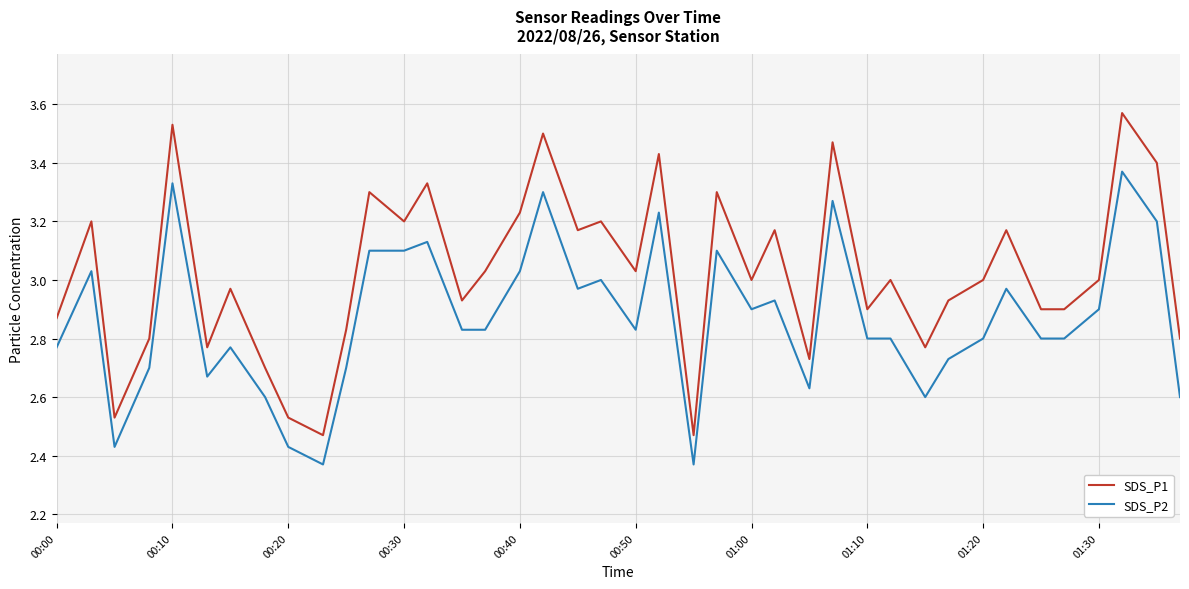

True or false: SDS_P2 and SDS_P1 intersect in this chart.

False